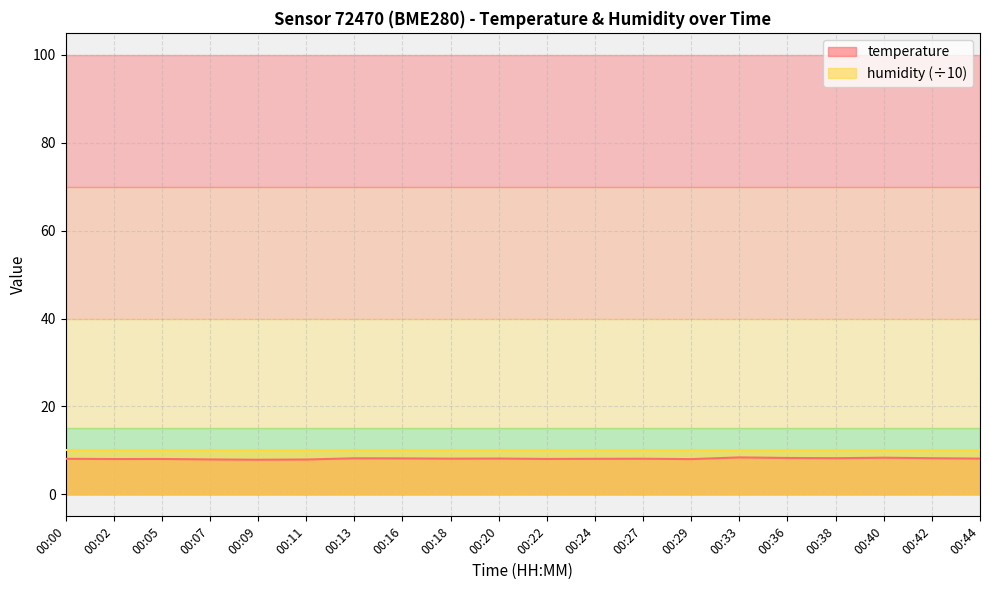

Does the chart display data point markers on the line(s)?

No